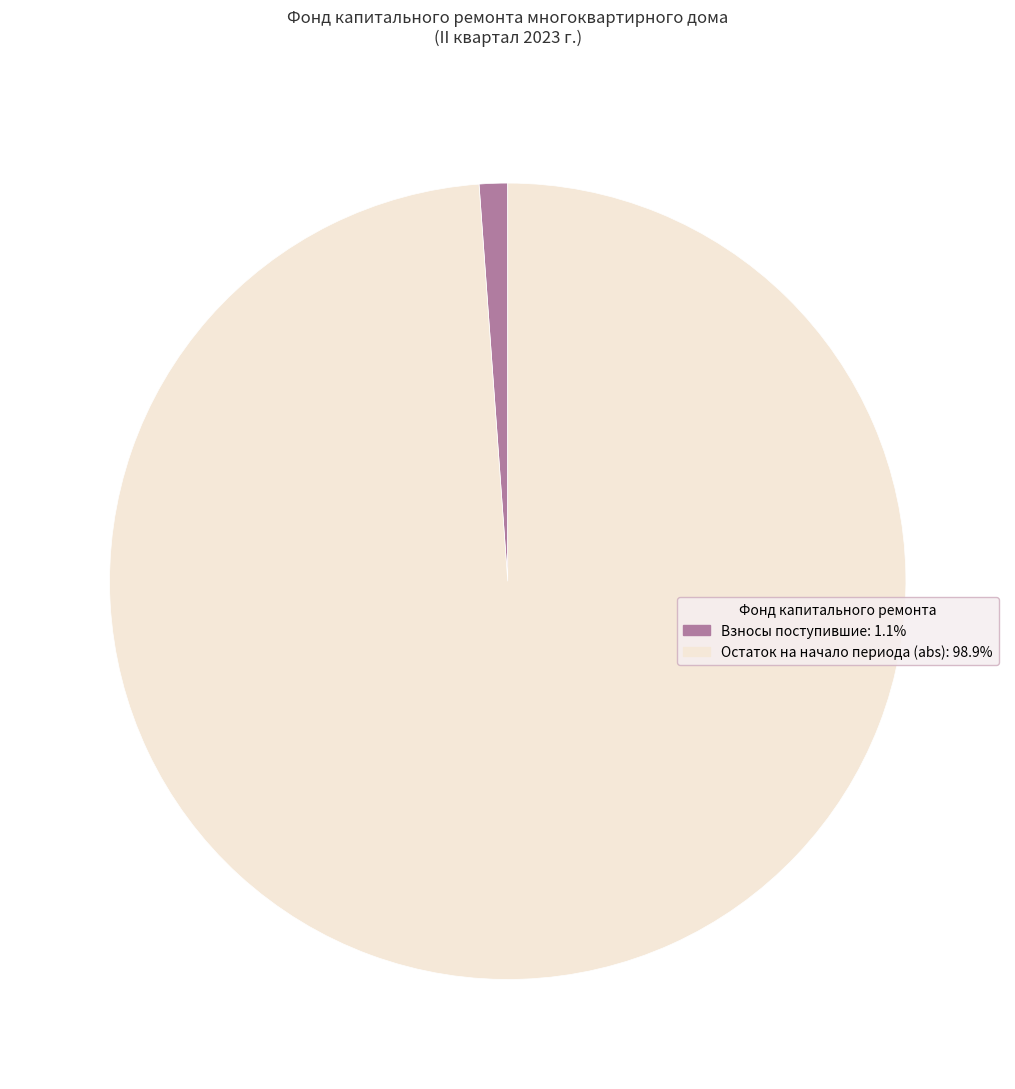

Is there any slice that represents more than half of the pie?

Yes